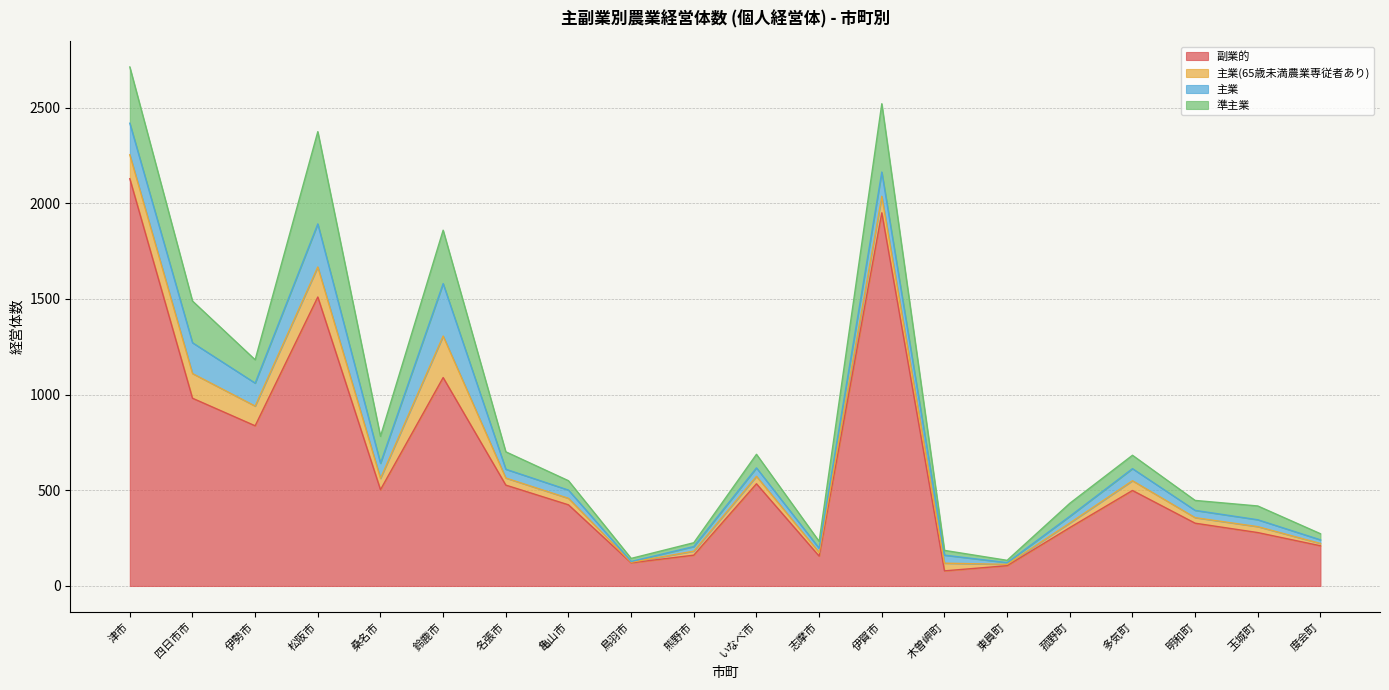

Reading left to right, what are all the values shown in this chart?

副業的: 2128	981	837	1510	503	1089	527	424	121	161	534	156	1950	79	106	305	499	328	279	210
主業(65歳未満農業専従者あり): 125	129	103	157	59	217	37	34	3	21	39	19	86	40	7	24	51	29	31	12
主業: 165	161	120	225	79	274	46	43	4	24	44	22	127	42	9	35	63	38	36	19
準主業: 294	218	122	482	141	279	91	49	16	20	71	36	357	25	12	68	70	52	72	32